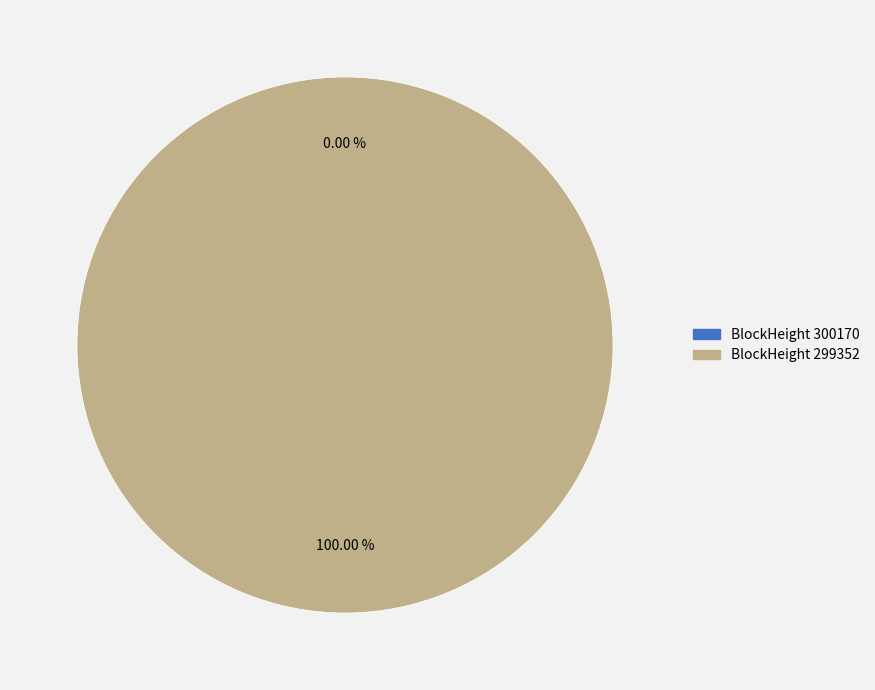

What percentage is the 299352 slice, to the nearest percent?

100%